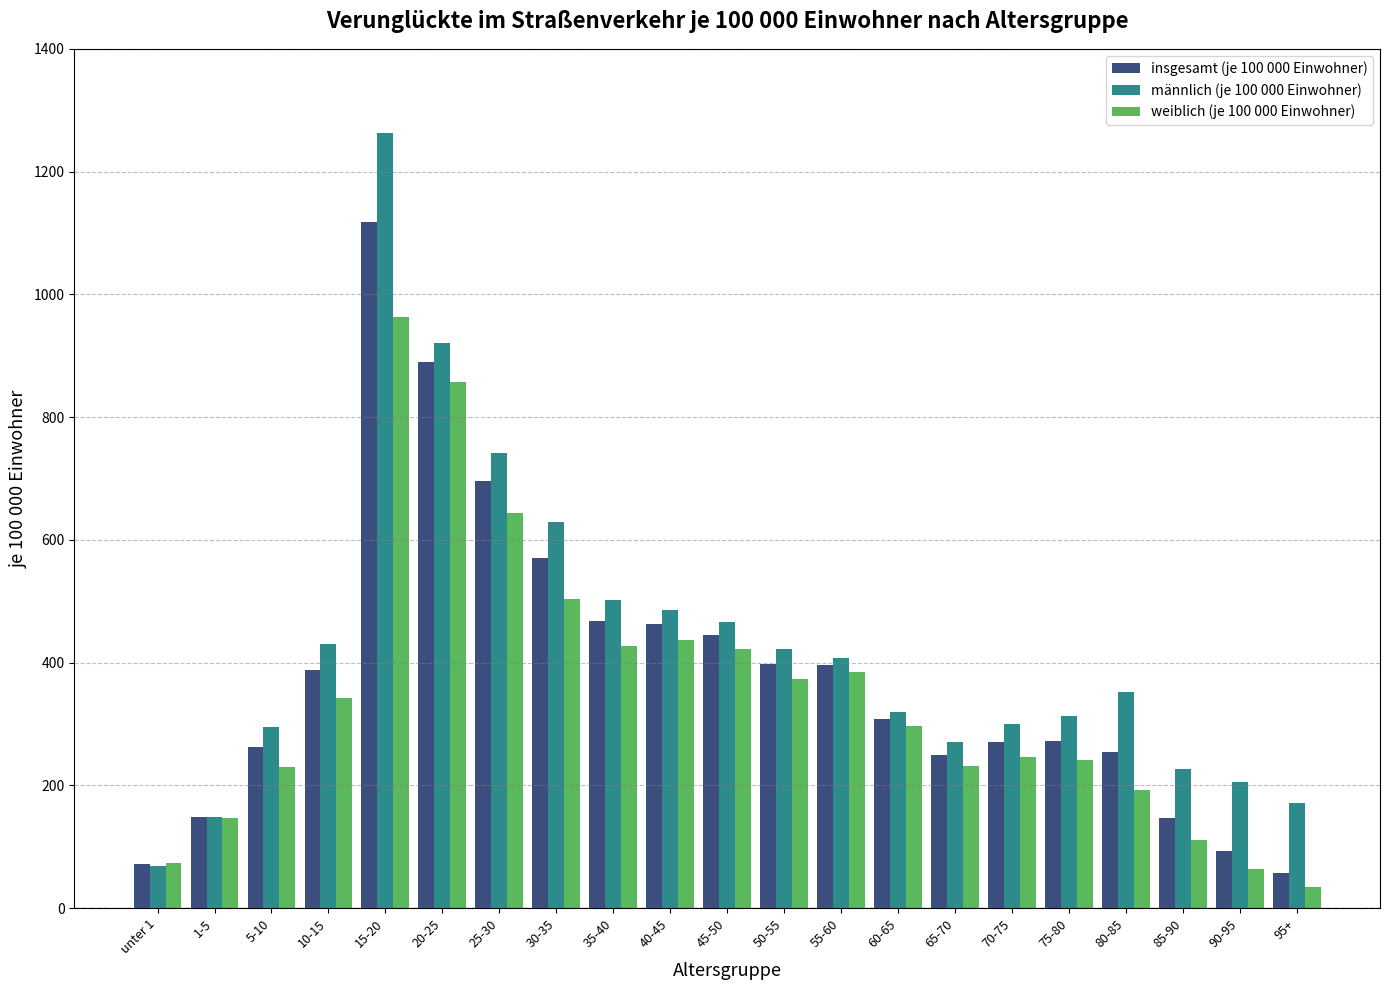

Count the number of data series in this chart.

3